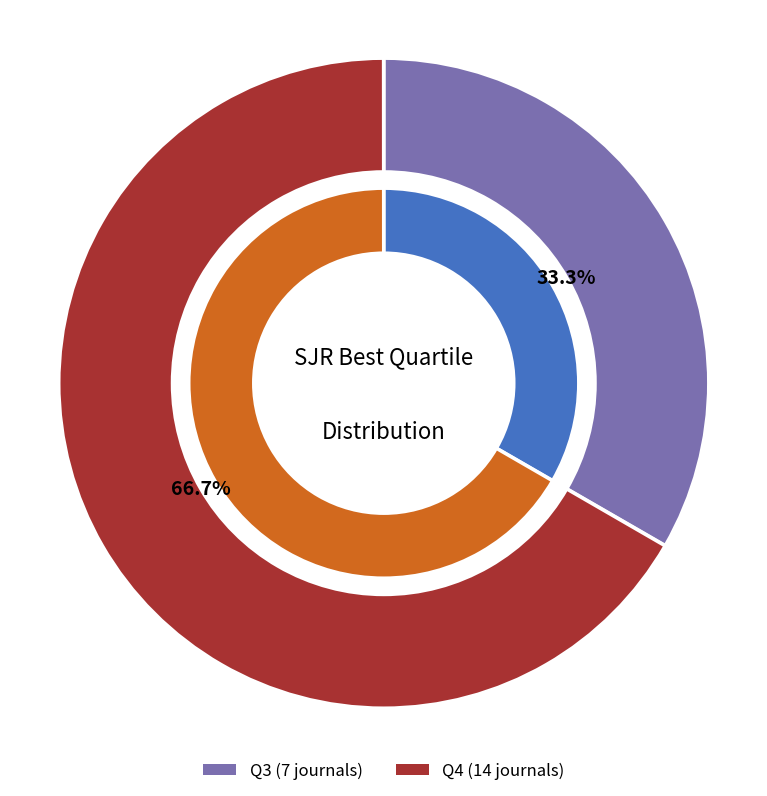

Which category has the biggest portion of the pie?

Q4